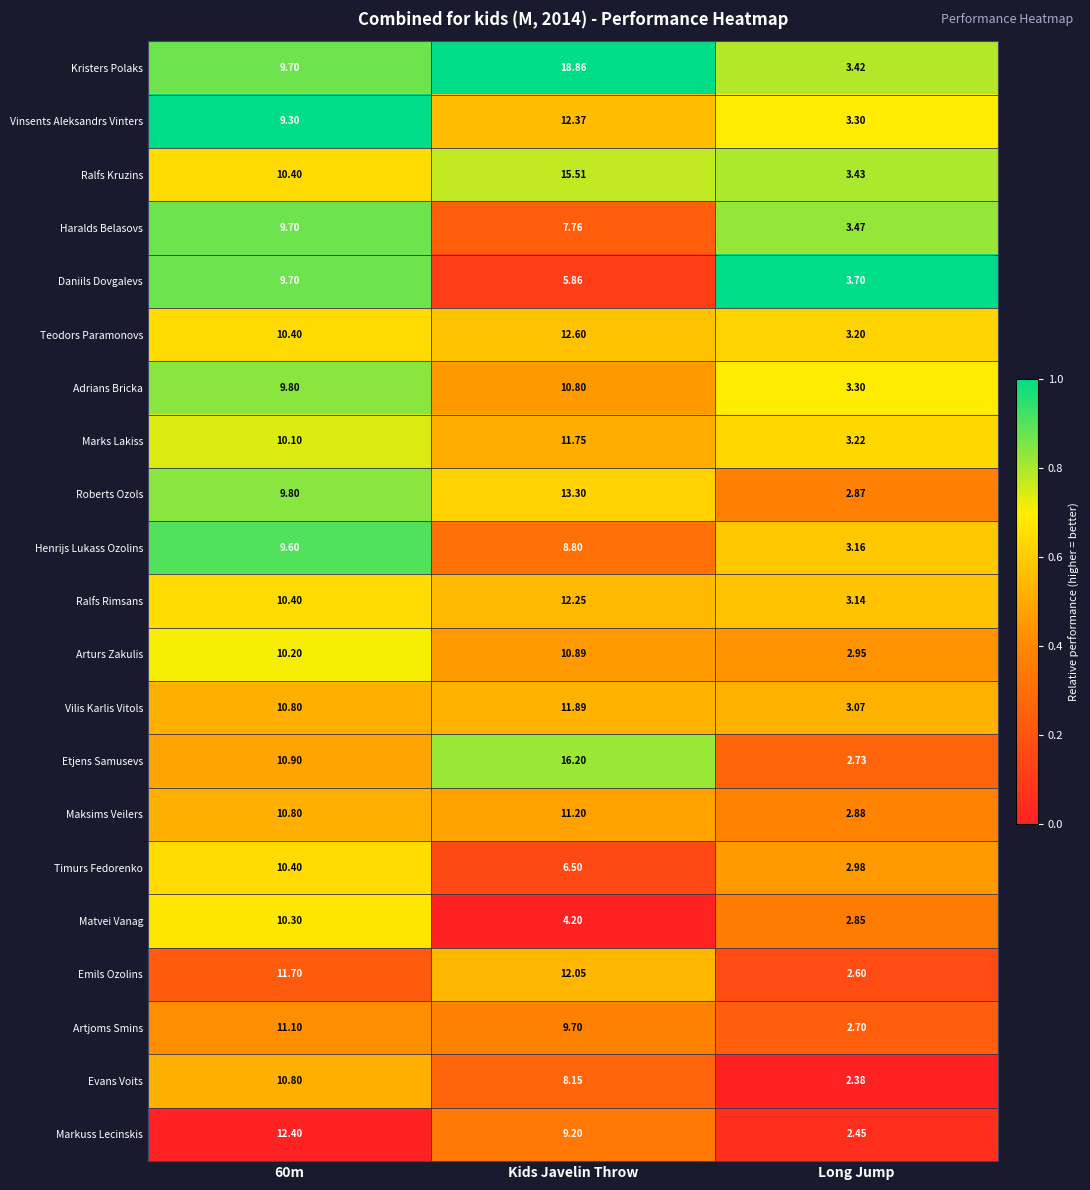

At which category is the sum across all series the highest?

Kids Javelin Throw